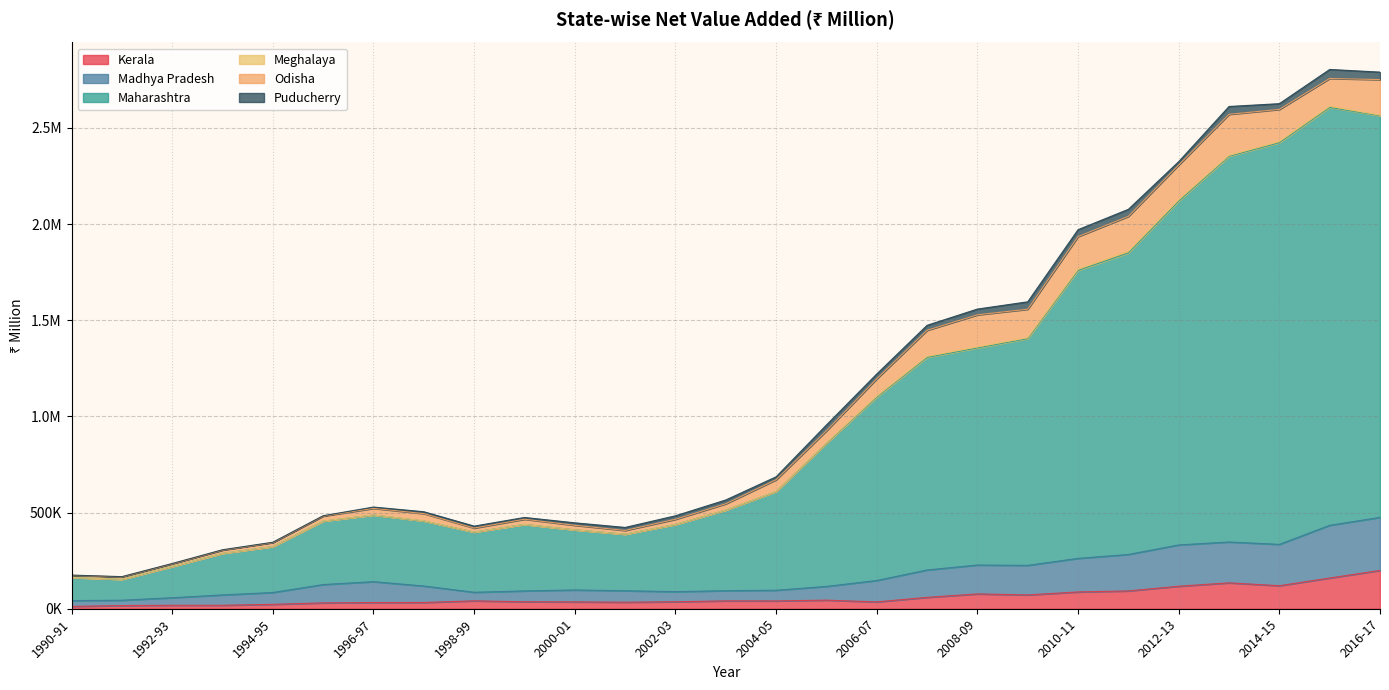

What is the label of the 14th point from the left?

2003-04